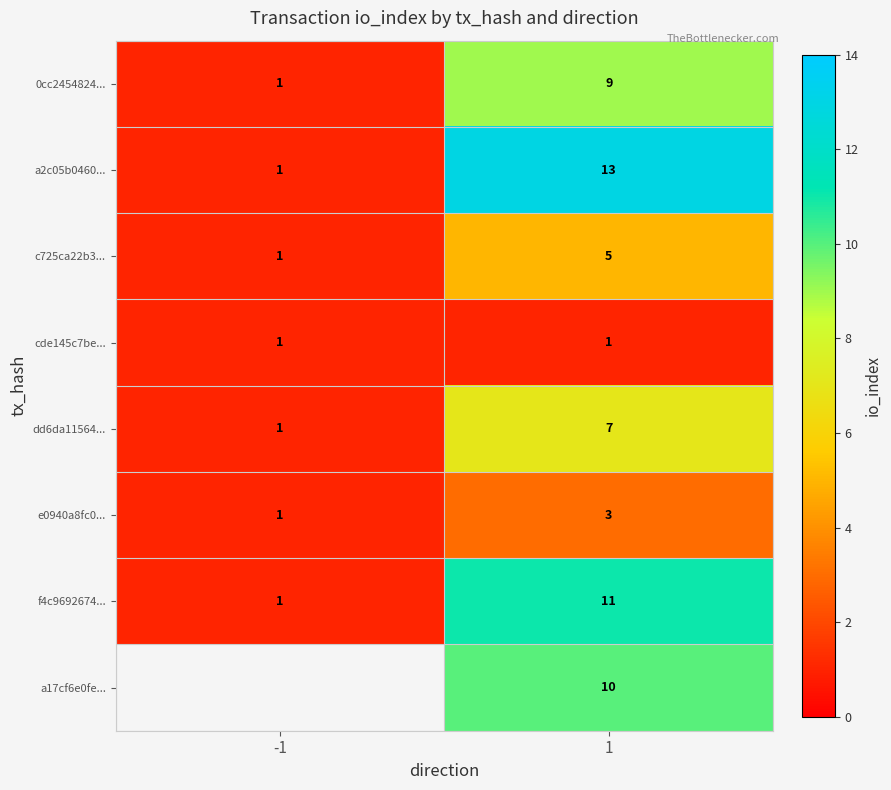

What is the sum of all f4c9692674... values?

12